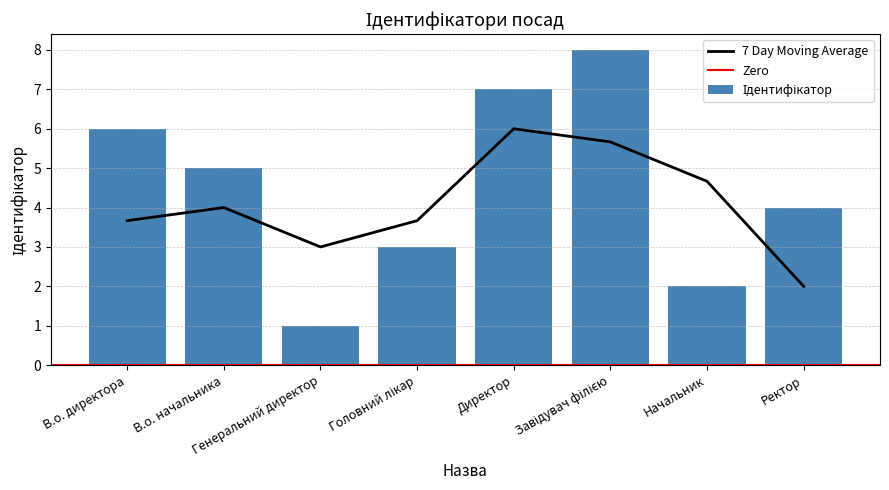

Reading right to left, list all the values displayed in this chart.

4	2	8	7	3	1	5	6